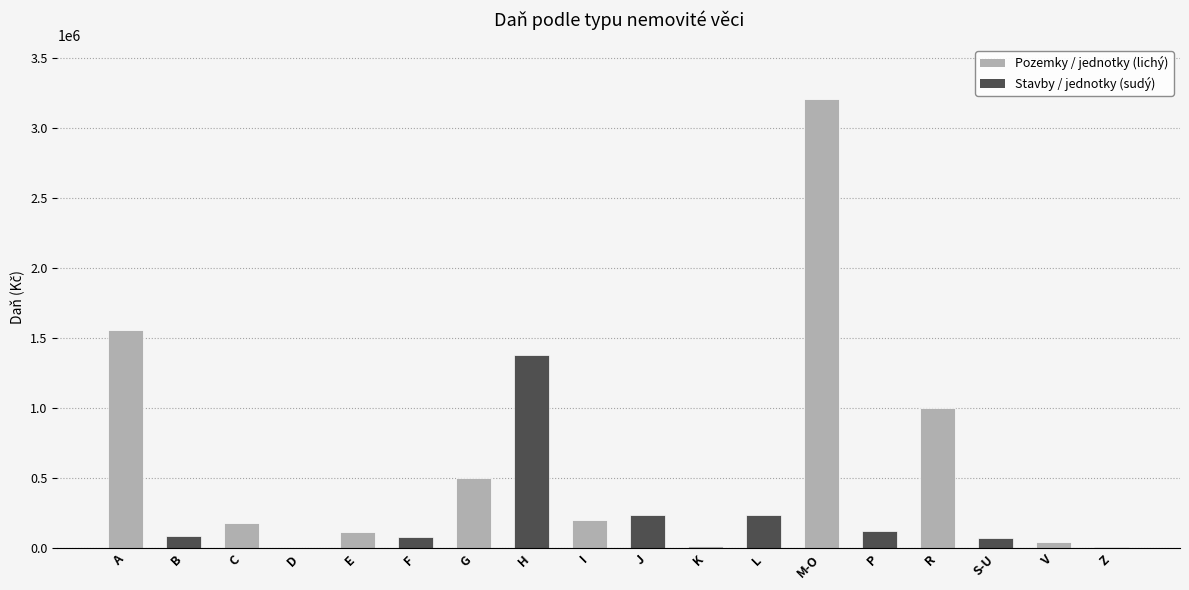

What is the maximum value shown in the chart?

3206748.6